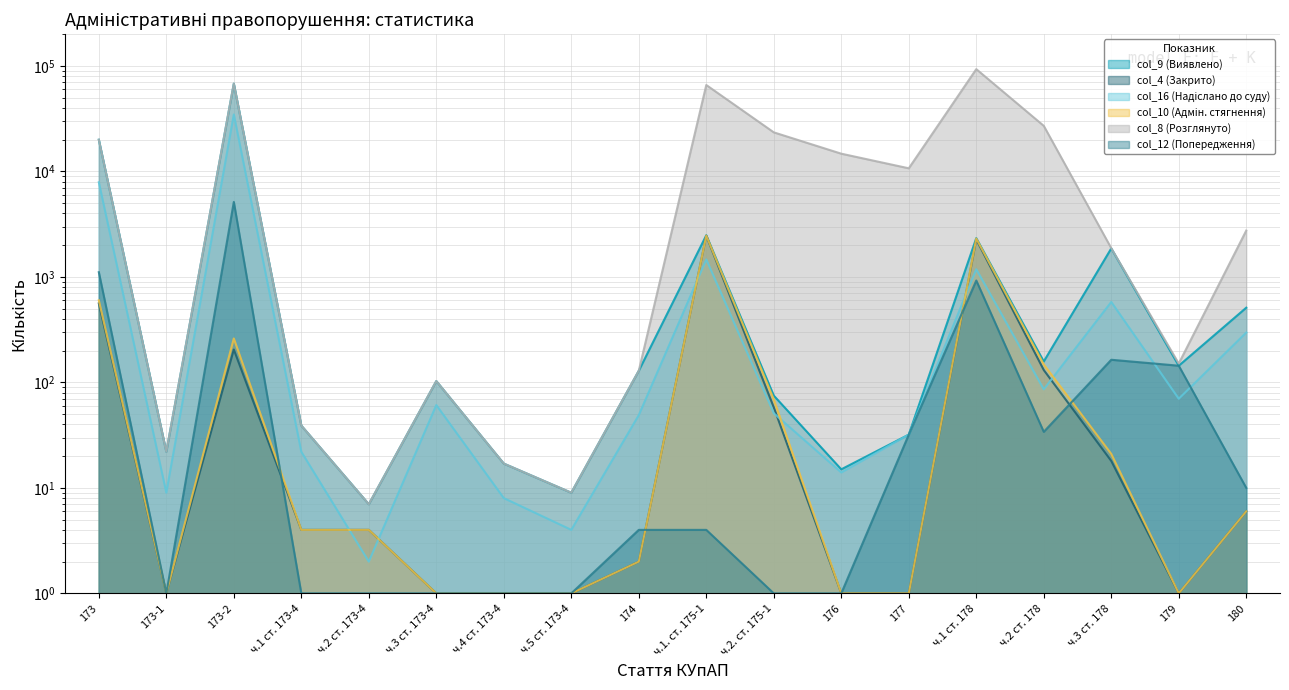

Reading left to right, list all the values displayed in this chart.

col_9 (Виявлено): 20003	22	68069	39	7	103	17	9	129	2486	75	15	32	2335	158	1865	144	511
col_4 (Закрито): 561	1	205	4	4	1	1	1	2	2458	58	1	1	2267	131	18	1	6
col_16 (Надіслано до суду): 7899	9	34721	22	2	61	8	4	49	1466	51	14	32	1183	86	579	70	297
col_10 (Адмін. стягнення): 600	1	261	4	4	1	1	1	2	2463	69	1	1	2311	148	21	1	6
col_8 (Розглянуто): 20005	22	68071	39	7	103	17	9	129	66030	23487	14744	10717	93363	27072	1873	151	2753
col_12 (Попередження): 1109	1	5146	1	1	1	1	1	4	4	1	1	32	925	34	164	144	10